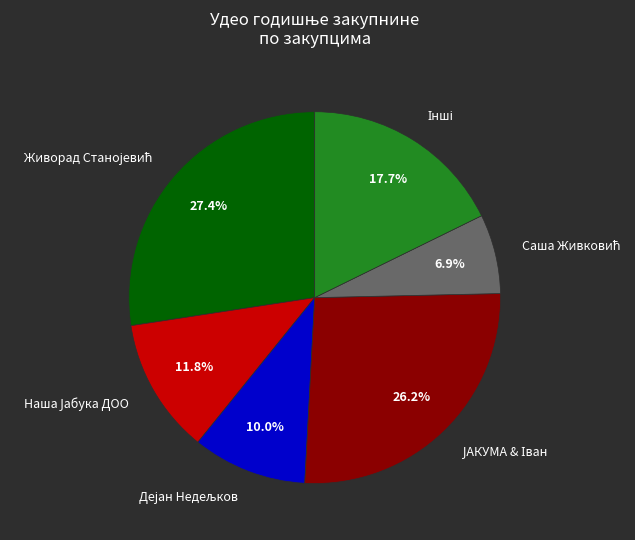

Is there a majority slice in this chart?

No